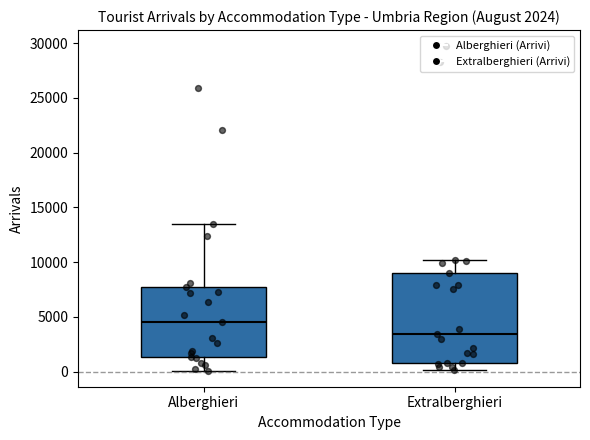

Comparing the boxes themselves (not the whiskers), which one is the tallest?

Extralberghieri